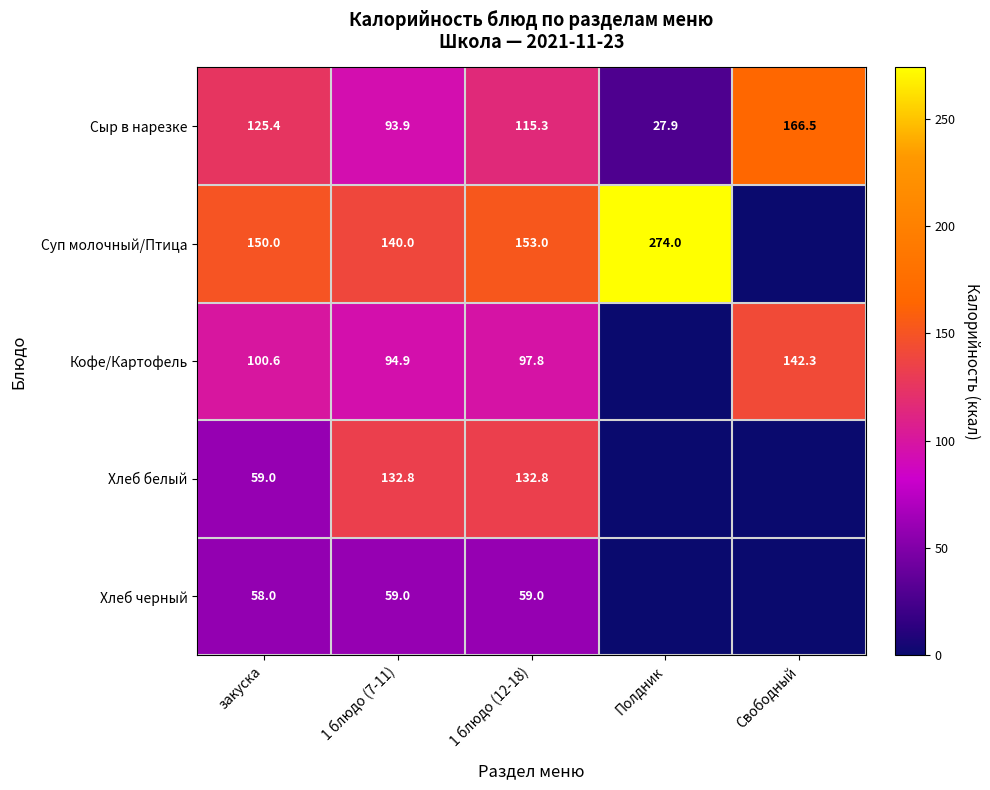

Is the value of Сыр в нарезке at Свободный greater than the value of Хлеб черный at 1 блюдо (12-18)?

Yes